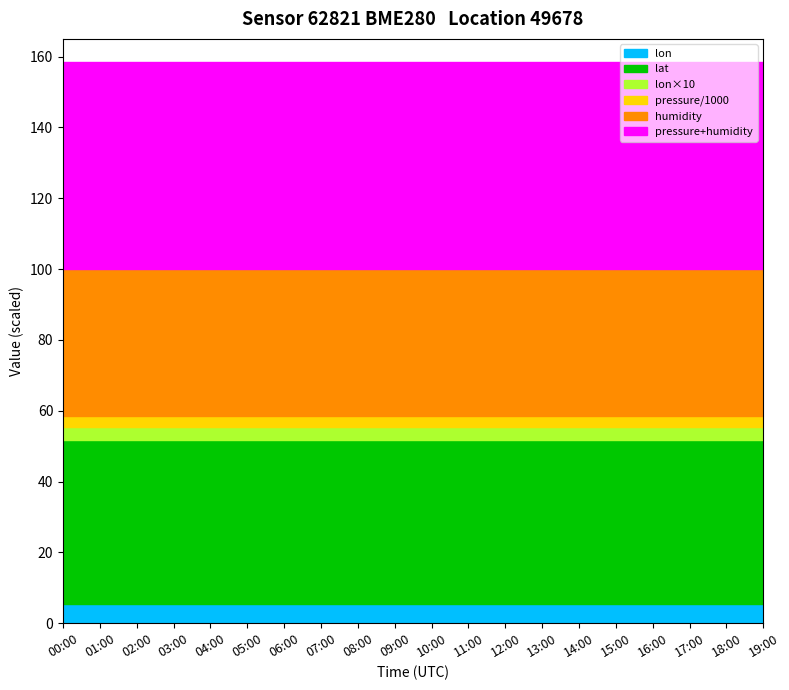

At which category is the sum across all series the highest?

00:00